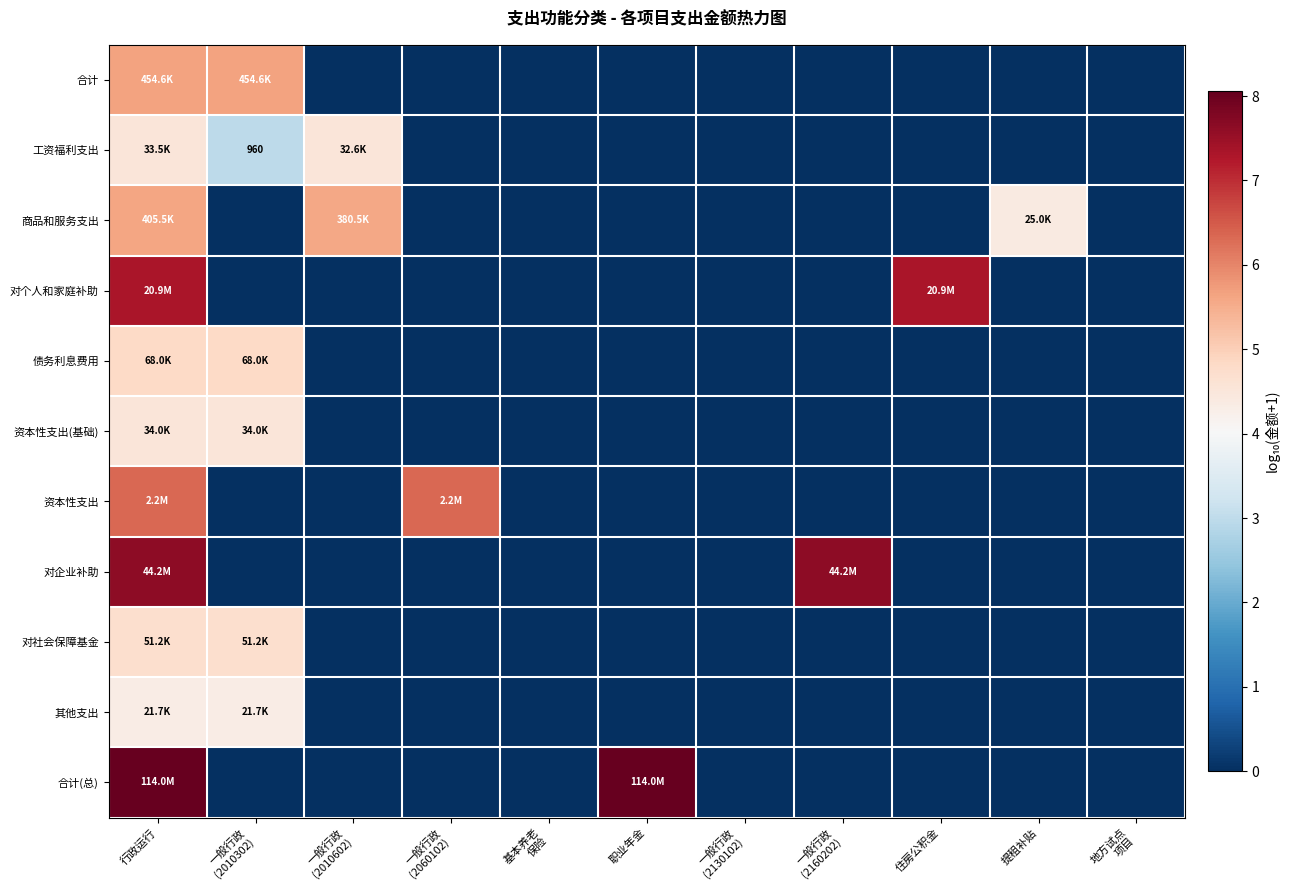

At which category is the sum across all series the highest?

行政运行